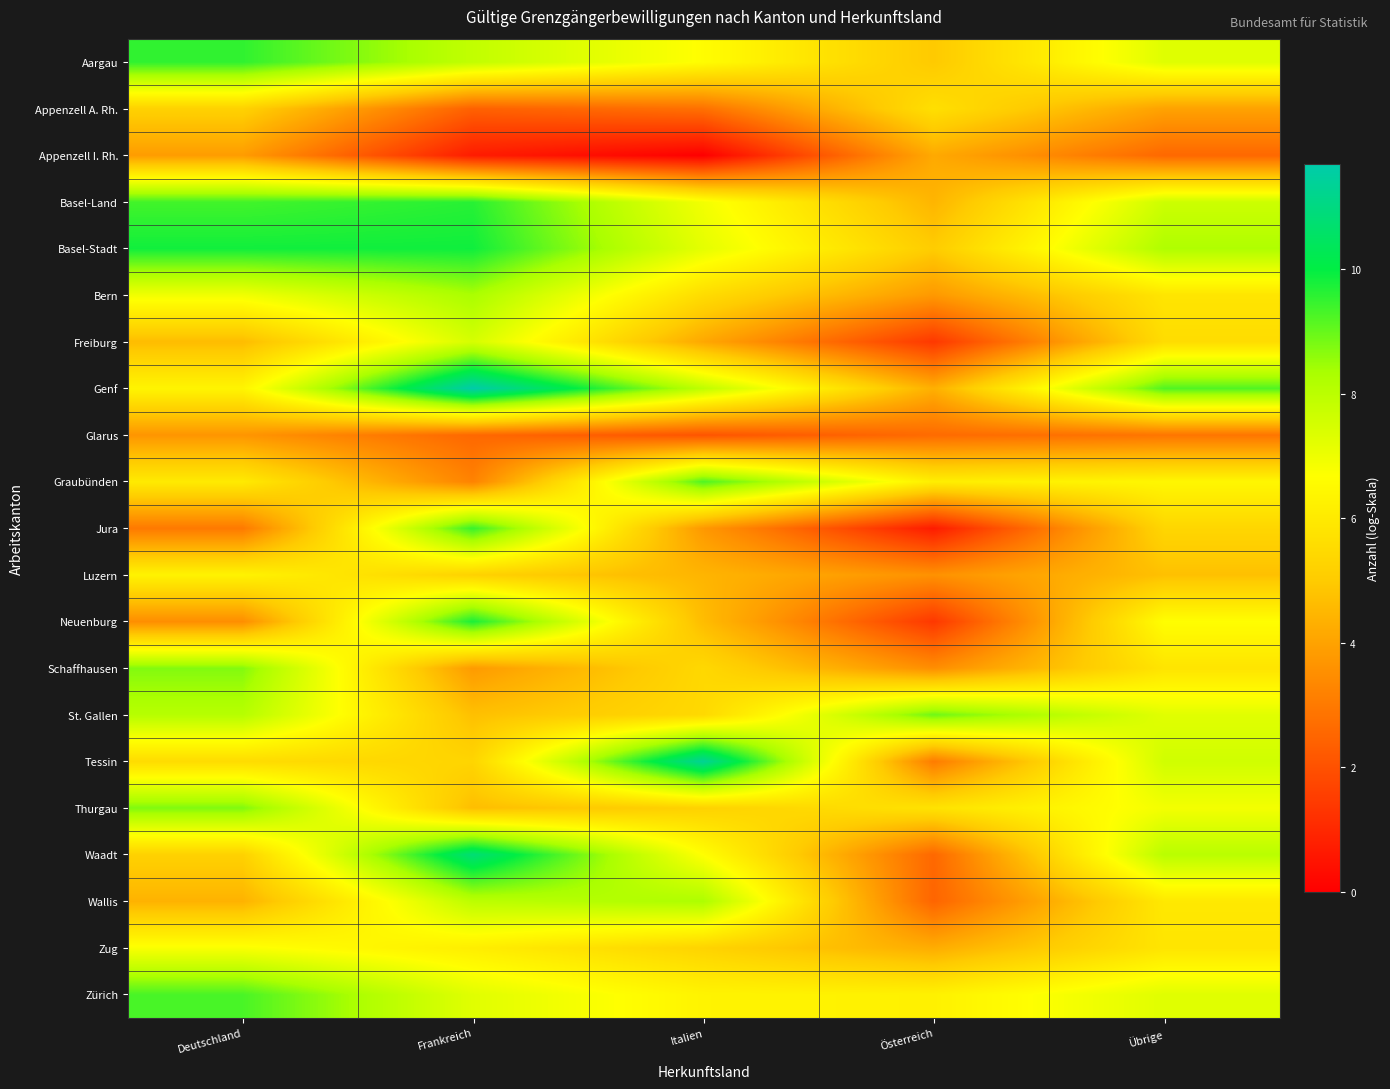

What is the difference between the highest and lowest values at Italien?

11.3